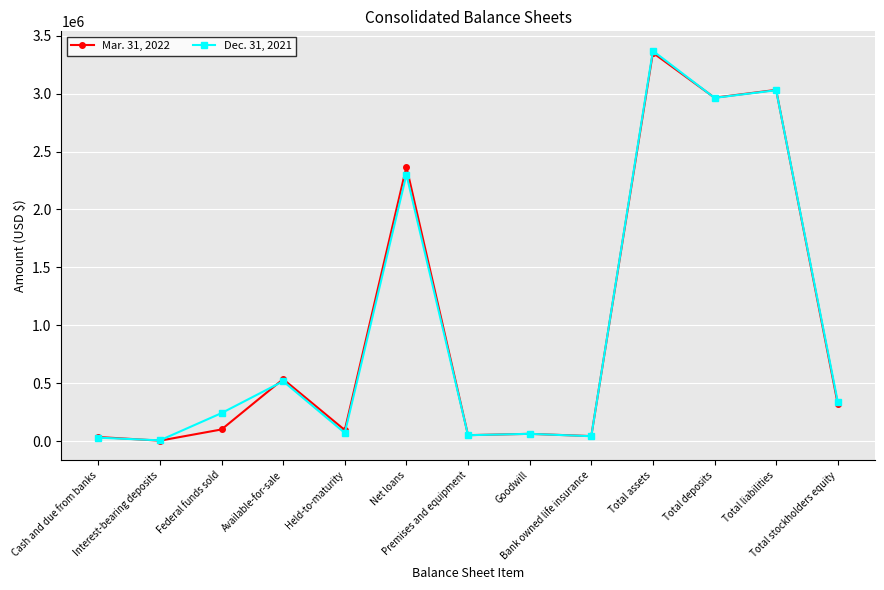

What is the value of the Mar. 31, 2022 point at the 7th from the left?

51977